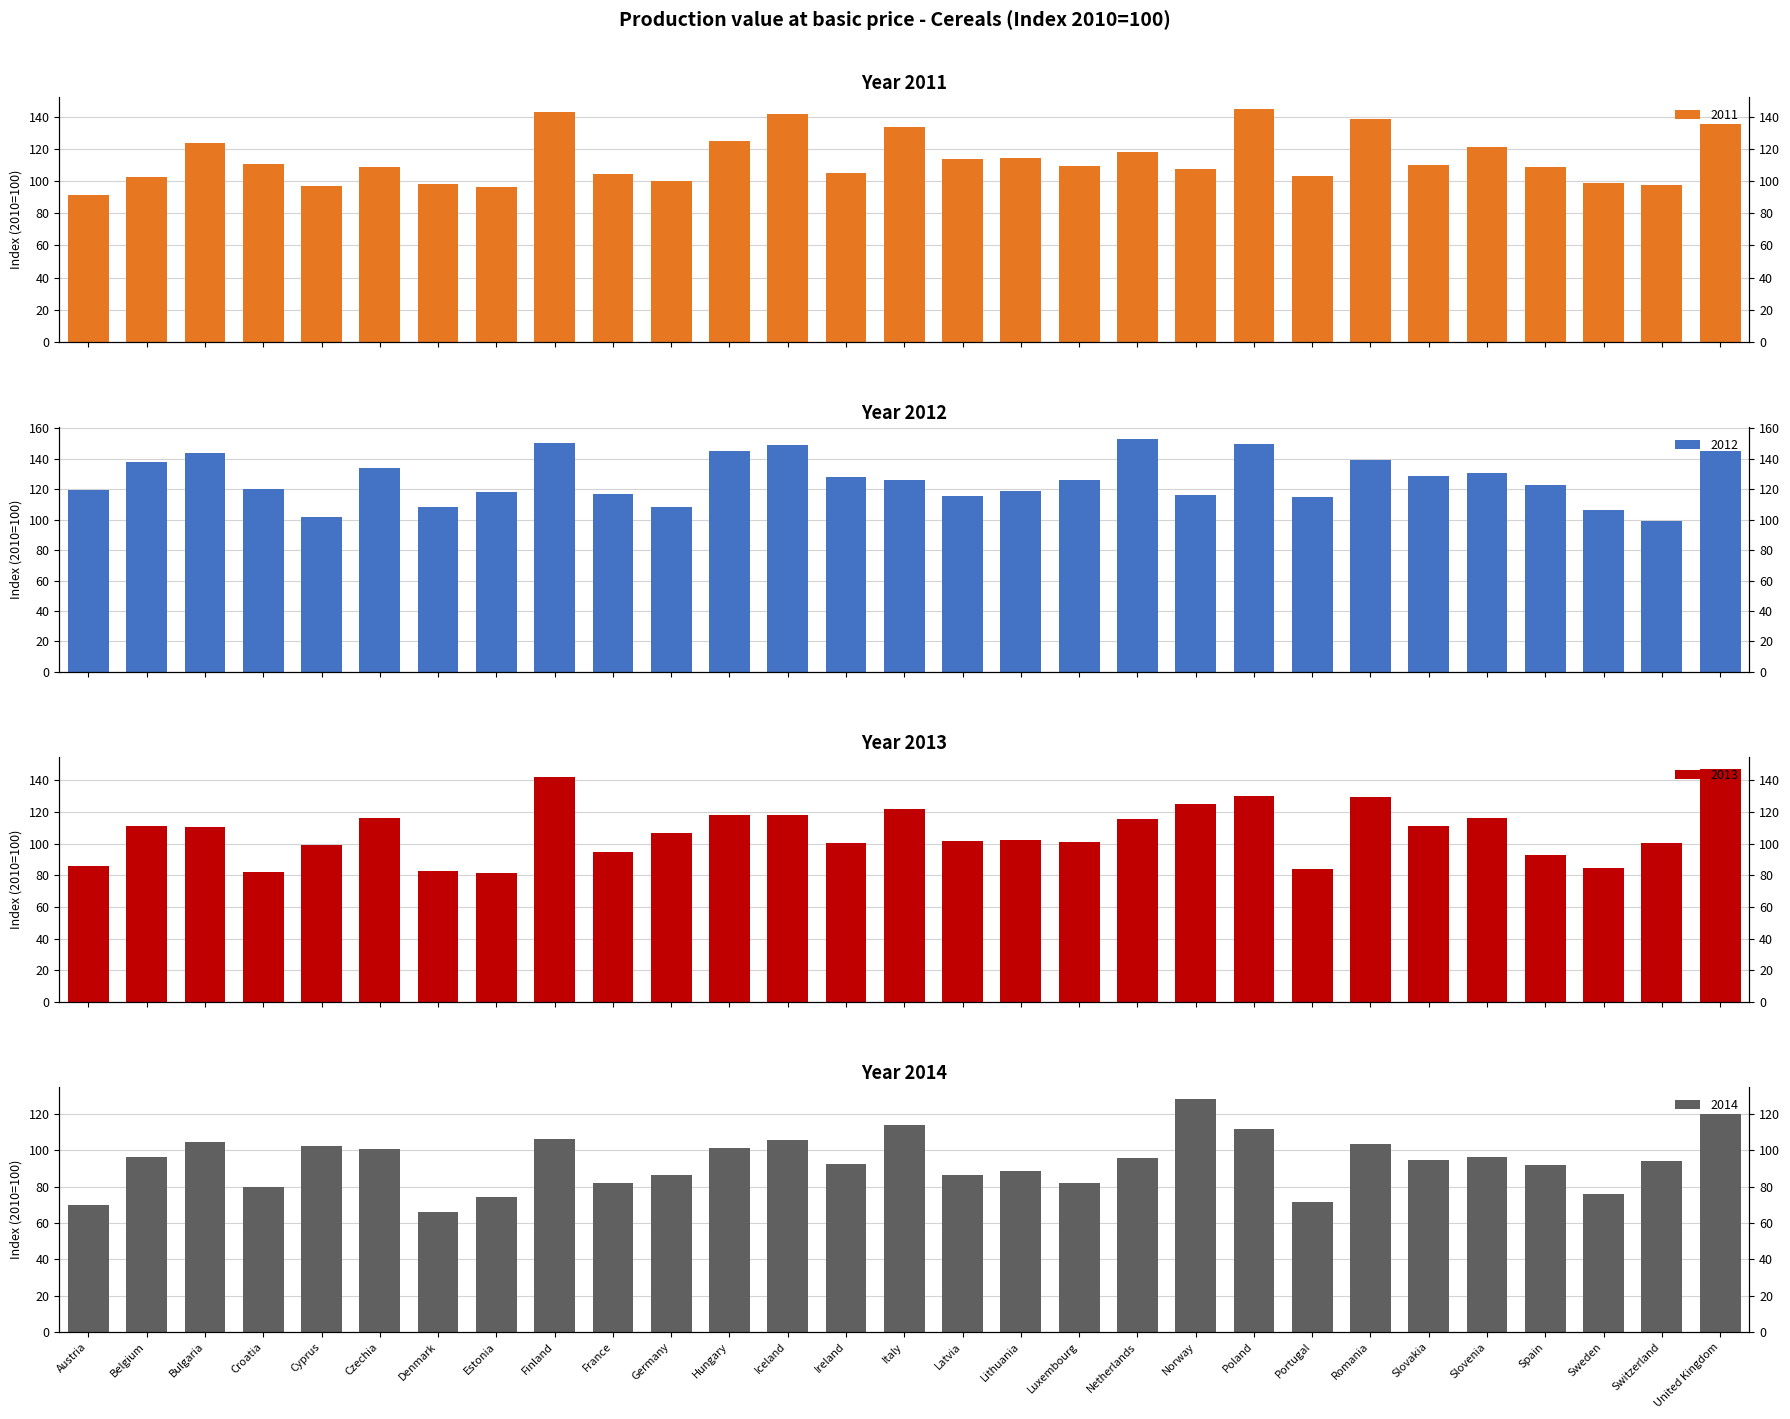

Read the 2012 value at Slovenia.

130.8